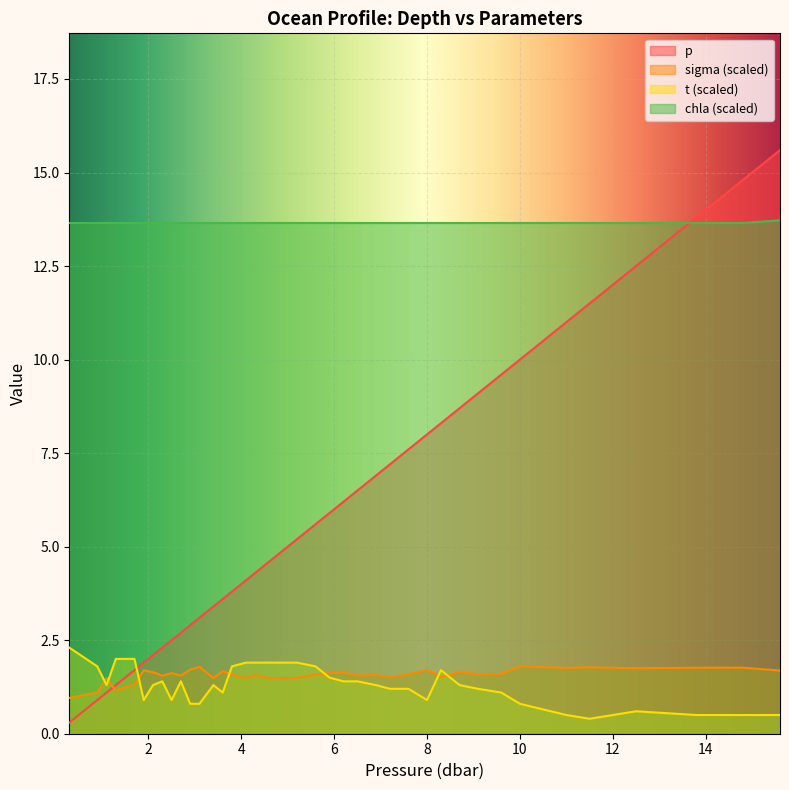

True or false: p has a value of 4.6 at 4.6.

True